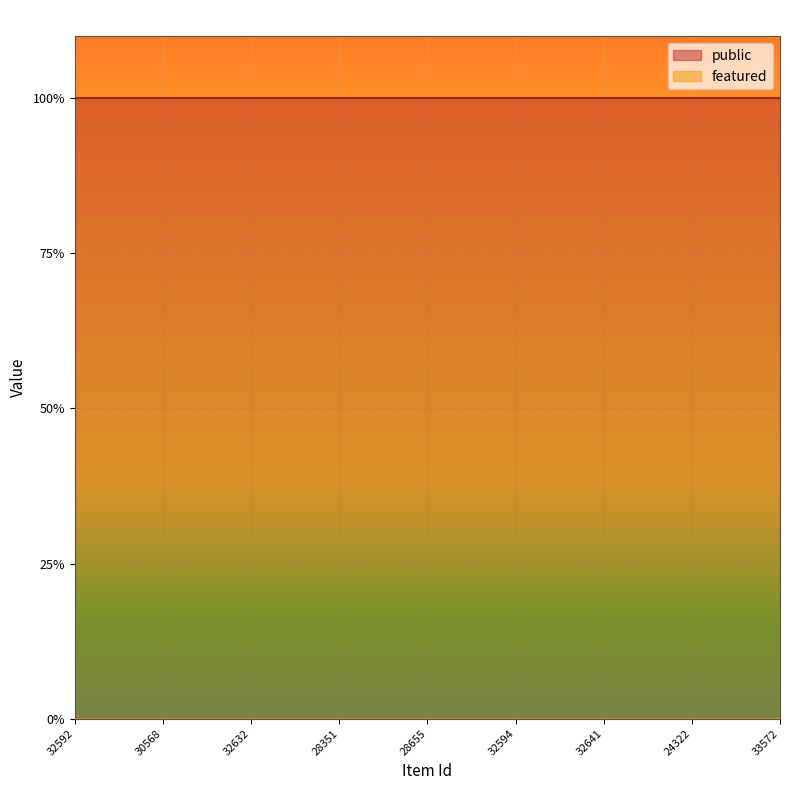

List the series in order of their peak value, highest first.

public, featured